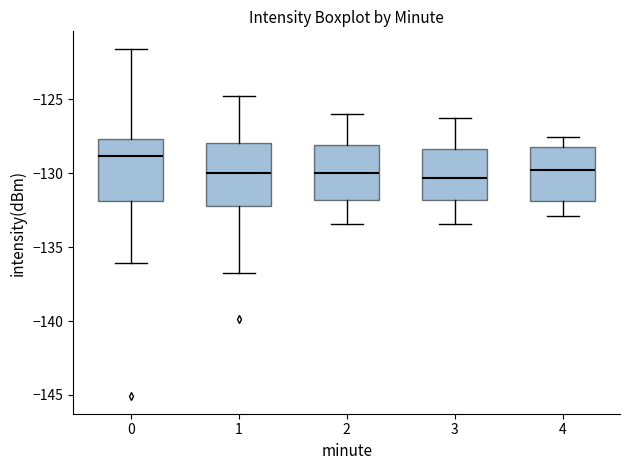

Reading left to right, transcribe this box plot: for each box, give where its median line is, the range the box spans, and where its two whiskers end, as read against the y-axis. The values are not printed on the chart, so give them approximately, as read against the axis.

0: median -129.0, box -132.0 to -127.5, whiskers -136.0 to -121.5
1: median -130.0, box -132.0 to -128.0, whiskers -136.5 to -125.0
2: median -130.0, box -132.0 to -128.0, whiskers -133.5 to -126.0
3: median -130.5, box -132.0 to -128.5, whiskers -133.5 to -126.0
4: median -130.0, box -132.0 to -128.0, whiskers -133.0 to -127.5